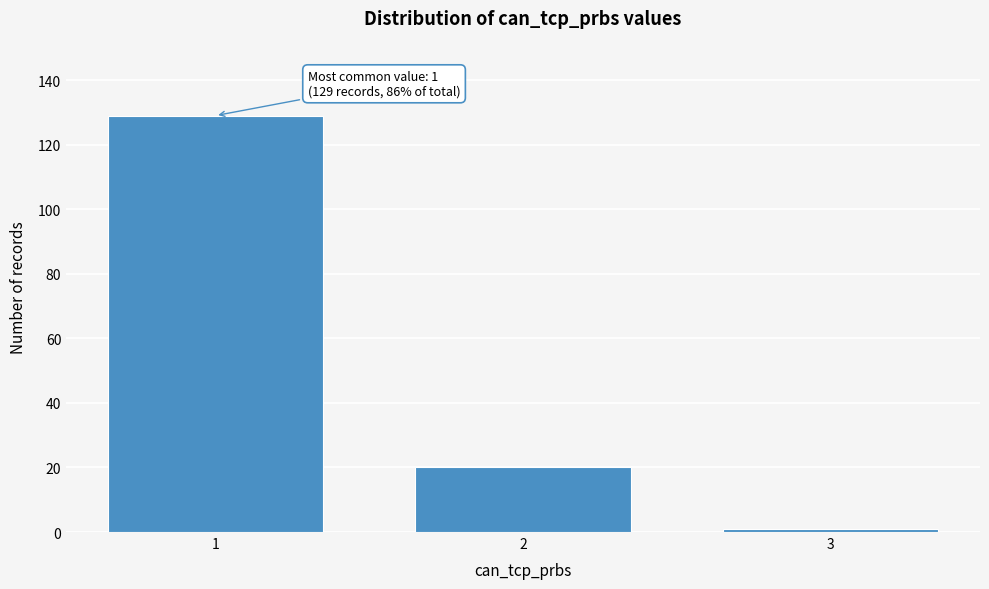

Reading left to right, what are all the values shown in this chart?

1=129	2=20	3=1